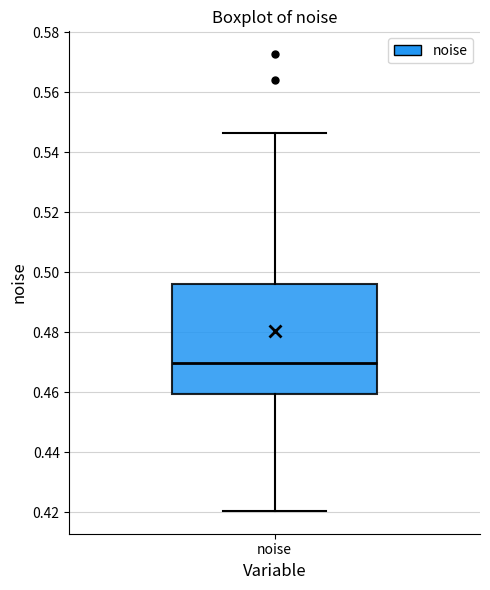

Transcribe this box plot: give where the median line is, the range the box spans, and where the two whiskers end, as read against the y-axis. The values are not printed on the chart, so give them approximately, as read against the axis.

median 0.470, box 0.460 to 0.496, whiskers 0.420 to 0.546